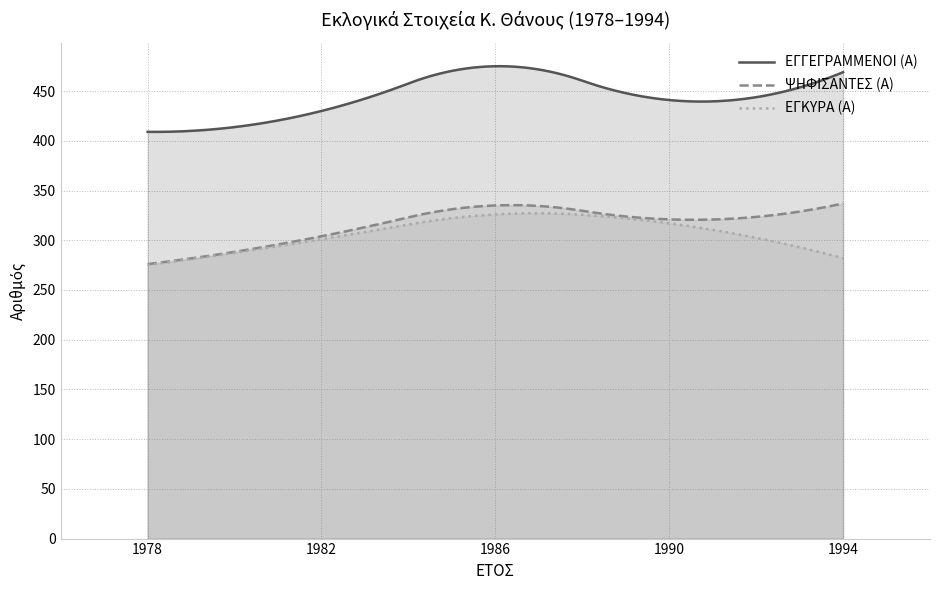

Rank the series by their maximum value, from highest to lowest.

ΕΓΓΕΓΡΑΜΜΕΝΟΙ (Α), ΨΗΦΙΣΑΝΤΕΣ (Α), ΕΓΚΥΡΑ (Α)